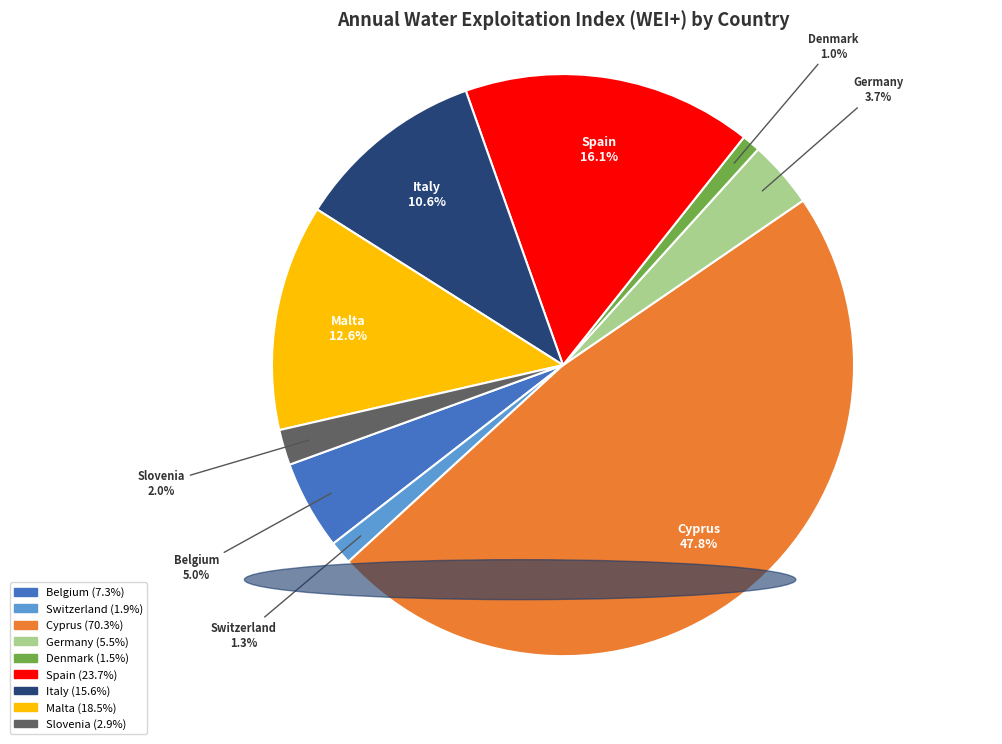

How many slices are in this pie chart?

9